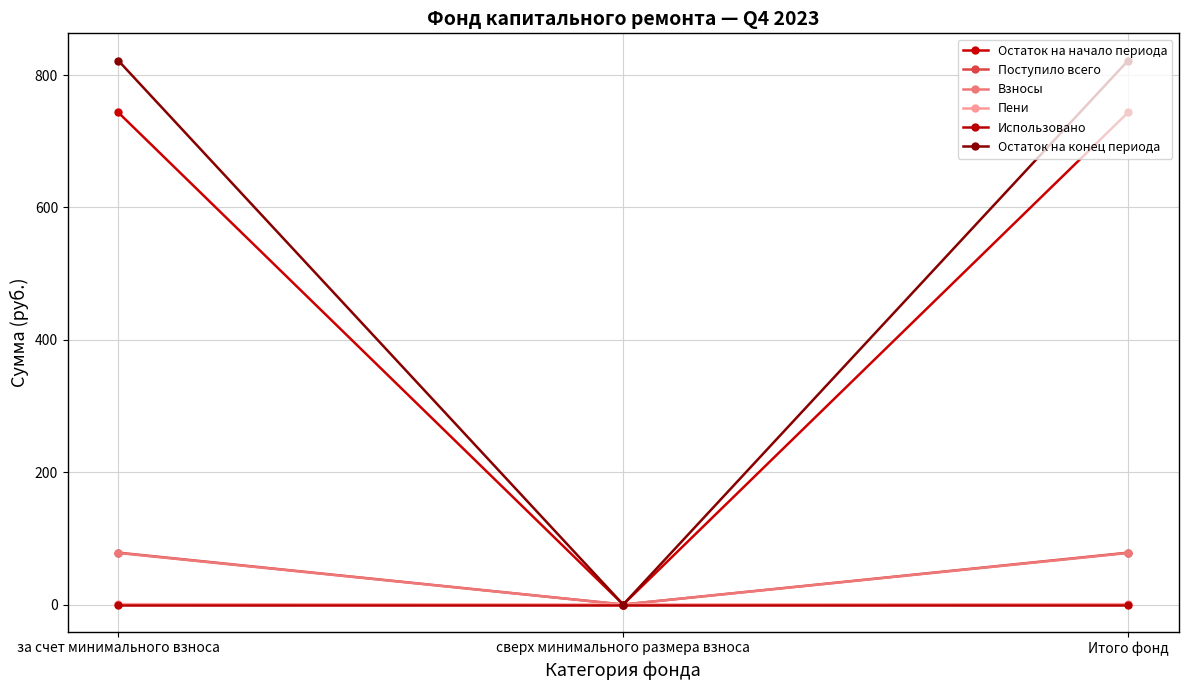

What are all the series names shown in the legend?

Остаток на начало периода, Поступило всего, Взносы, Пени, Использовано, Остаток на конец периода